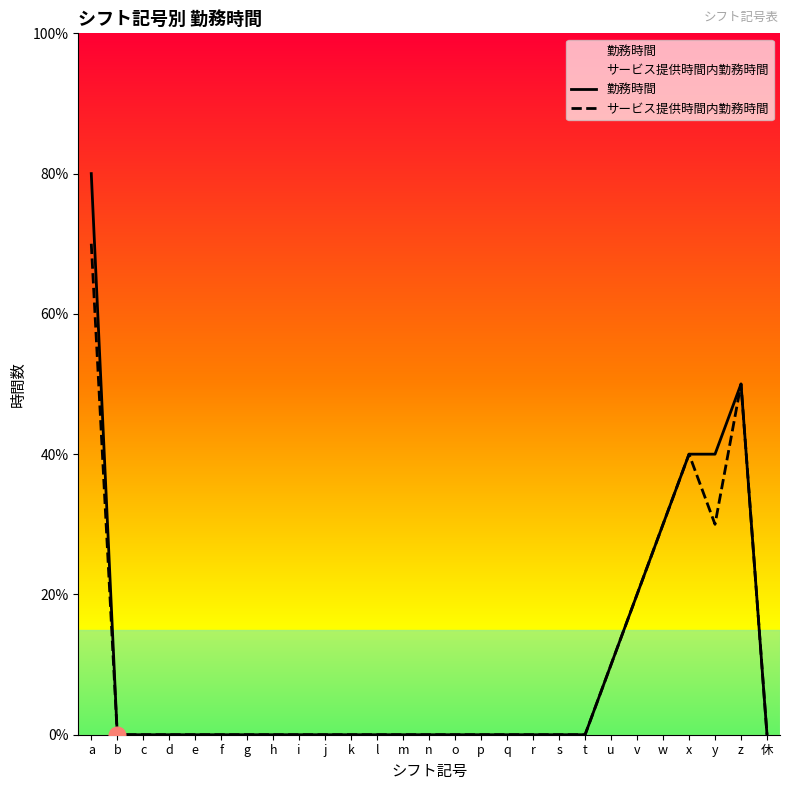

Reading right to left, list all the values displayed in this chart.

勤務時間: 休=0	z=5	y=4	x=4	w=3	v=2	u=1	t=0	s=0	r=0	q=0	p=0	o=0	n=0	m=0	l=0	k=0	j=0	i=0	h=0	g=0	f=0	e=0	d=0	c=0	b=0	a=8
サービス提供時間内勤務時間: 休=0	z=5	y=3	x=4	w=3	v=2	u=1	t=0	s=0	r=0	q=0	p=0	o=0	n=0	m=0	l=0	k=0	j=0	i=0	h=0	g=0	f=0	e=0	d=0	c=0	b=0	a=7